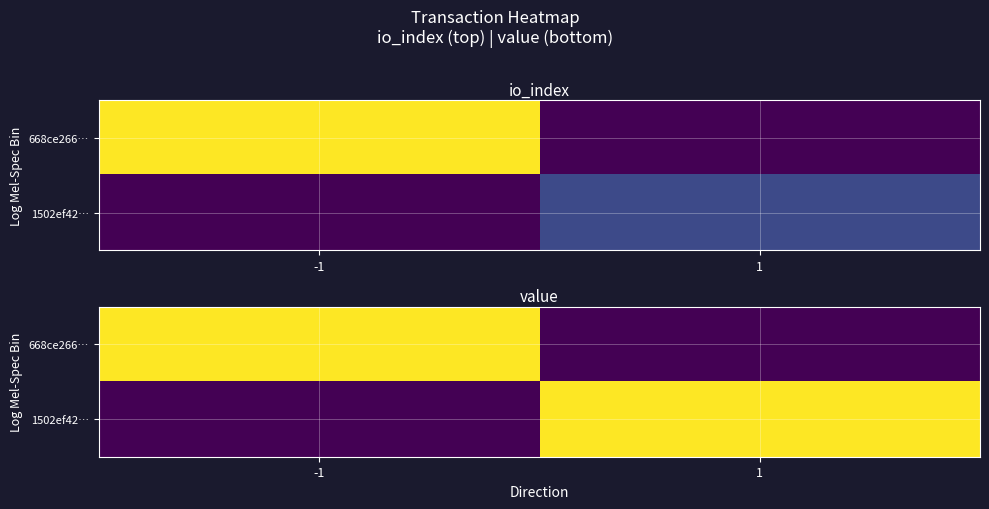

The value of 1502ef42… at 1 is 10.7. True or false?

True